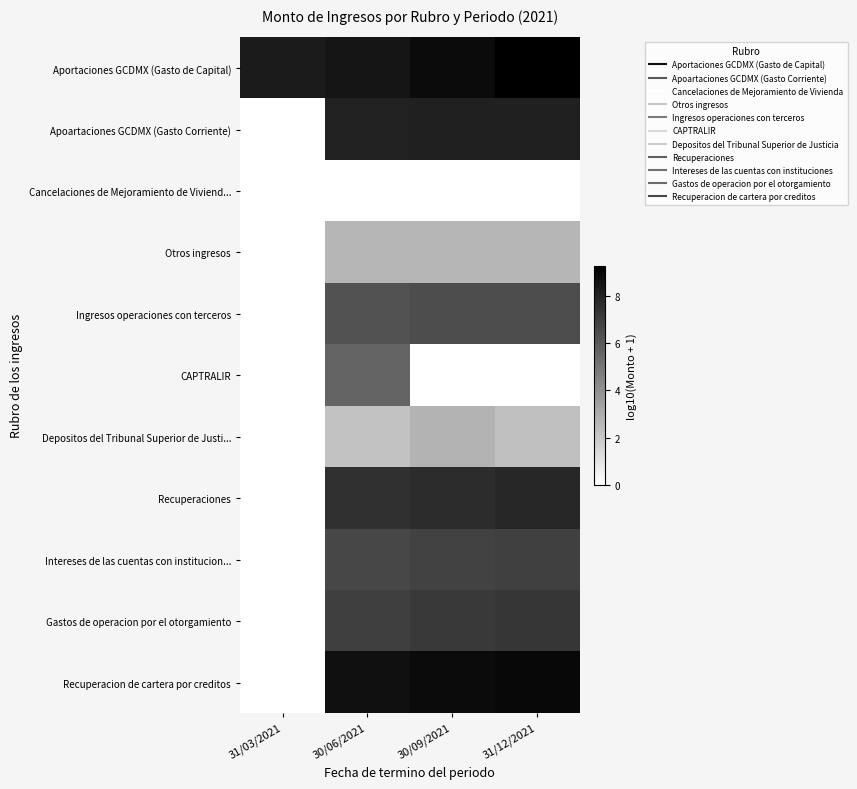

How many series are shown in this chart?

11